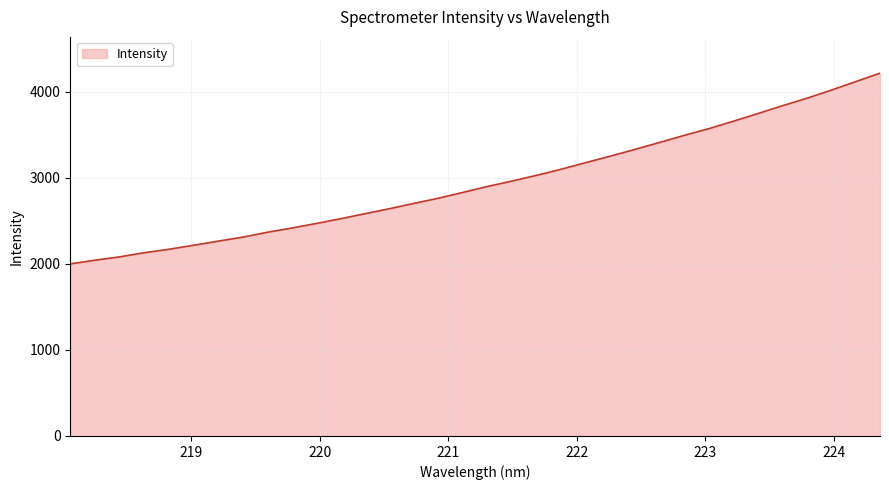

What is the greatest value displayed?

4216.1